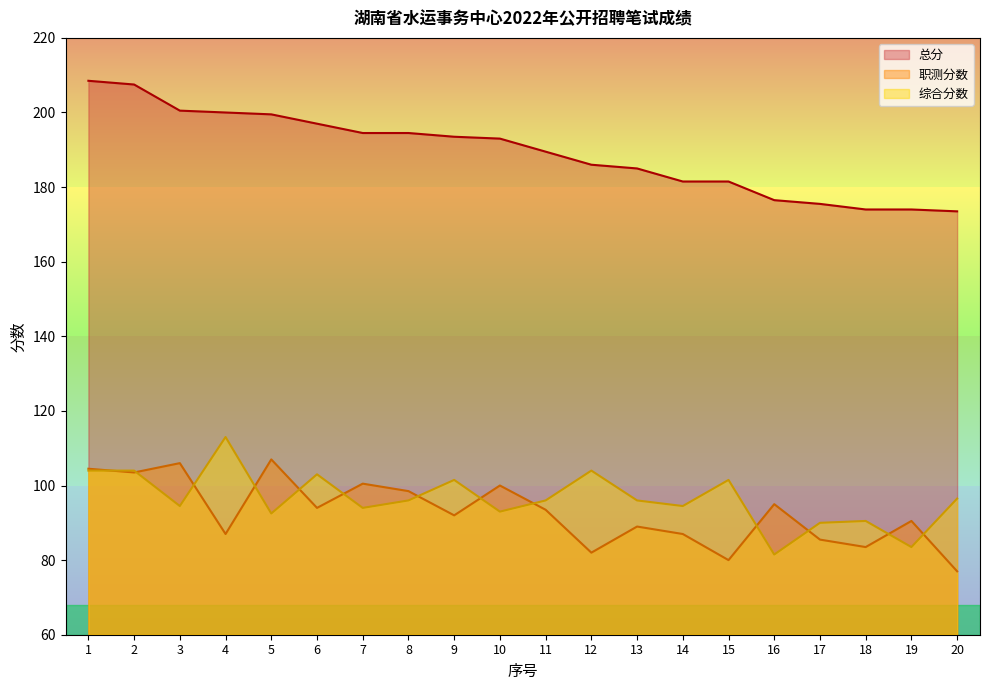

List the series in order of their peak value, lowest first.

职测分数, 综合分数, 总分